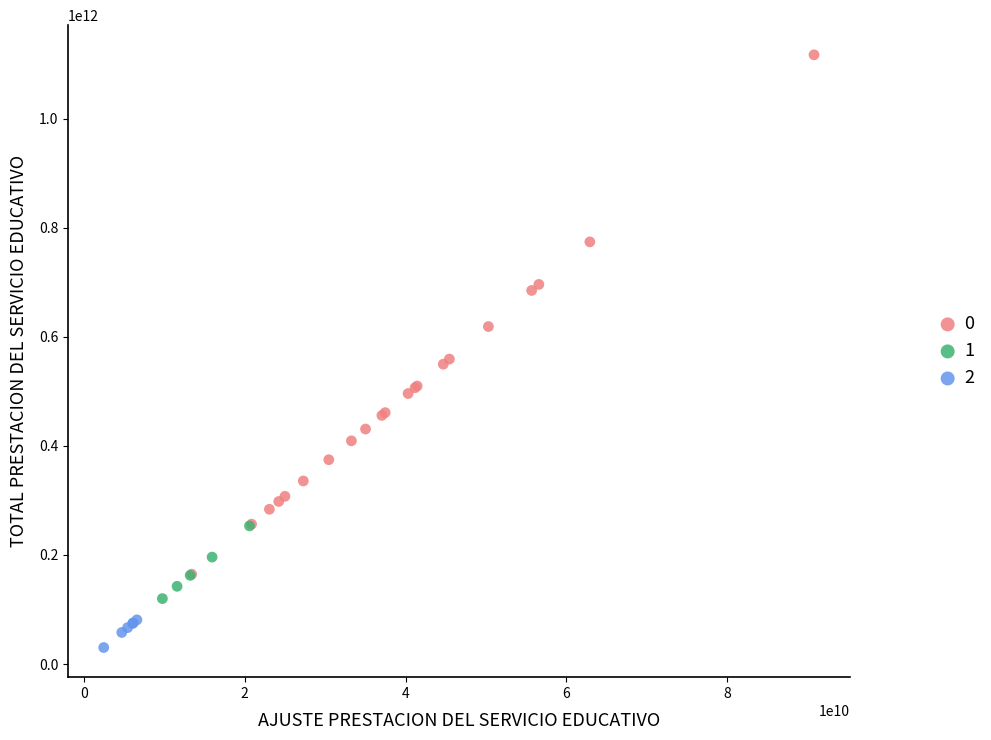

What are all the series names shown in the legend?

0, 1, 2